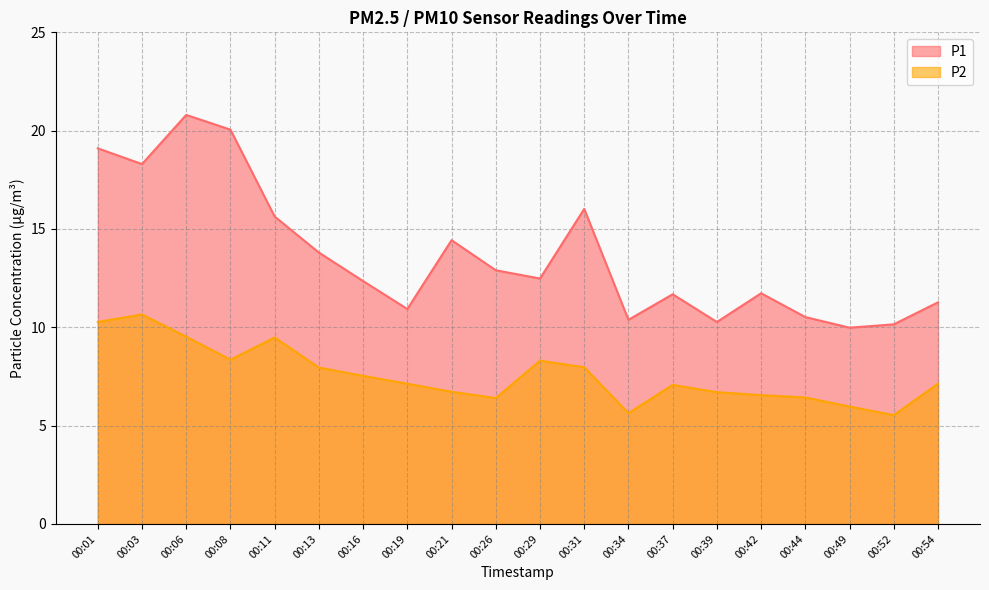

How many series are shown in this chart?

2